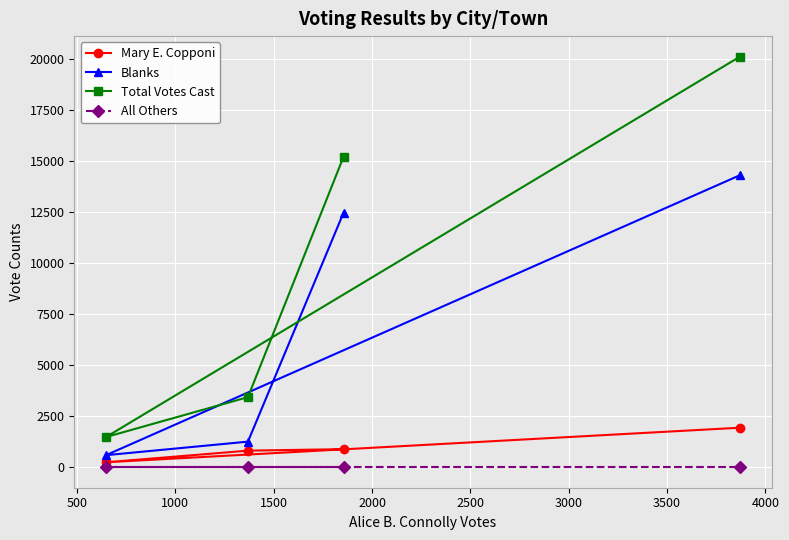

What is the maximum value for Mary E. Copponi?

1933